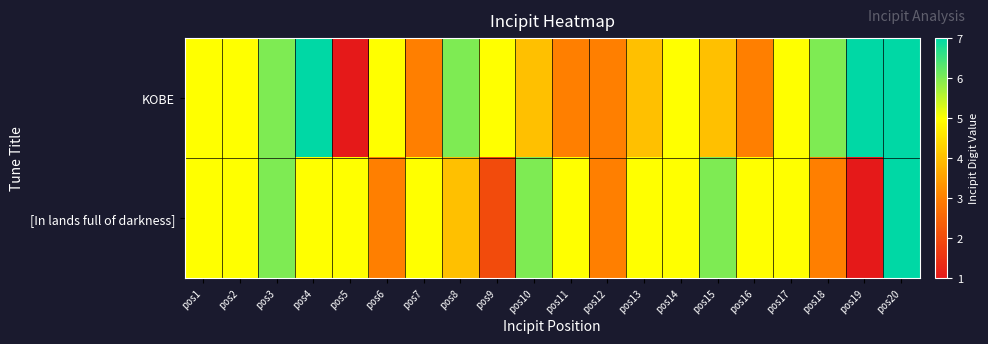

Which series has the widest spread of values?

KOBE